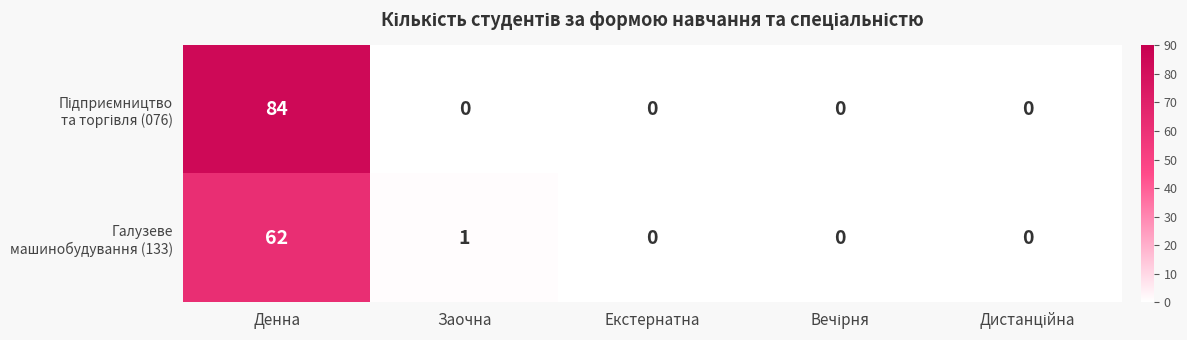

At which category is the sum across all series the highest?

Денна